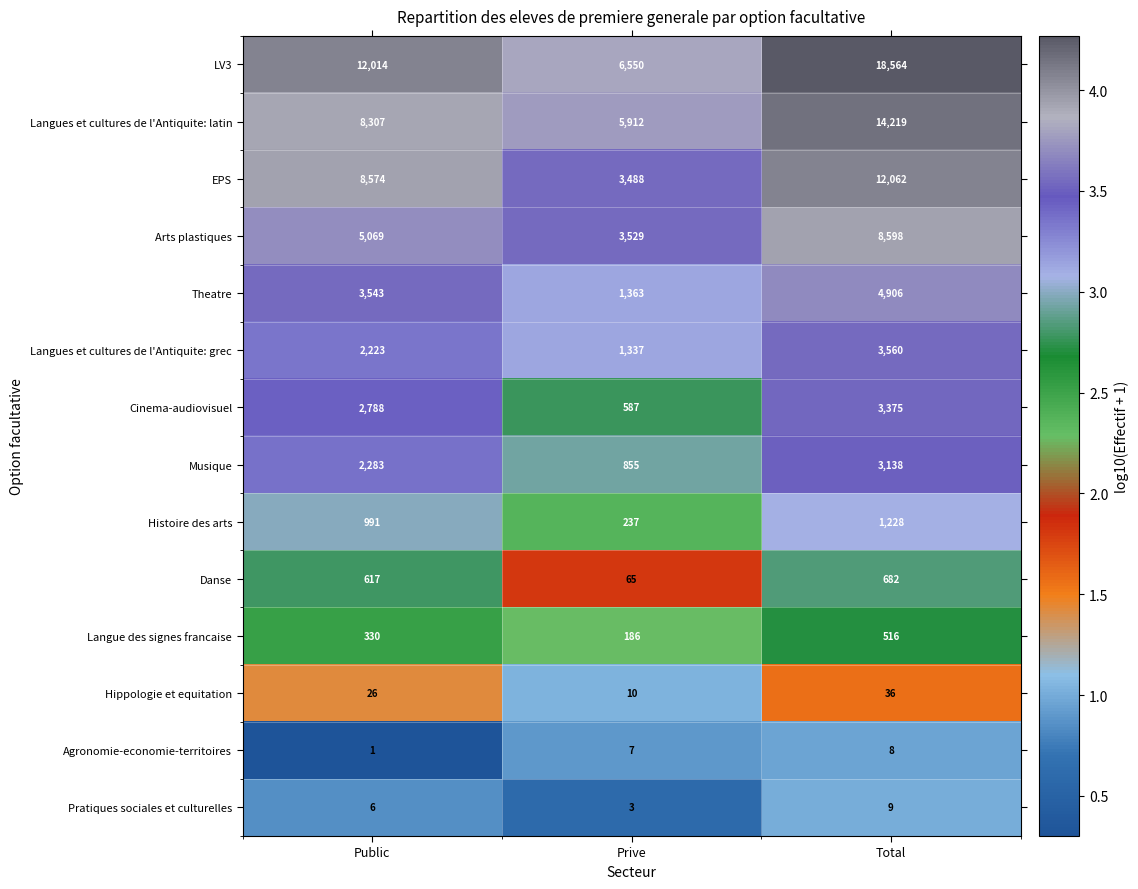

What is the difference between the highest and lowest values at Public?

12013